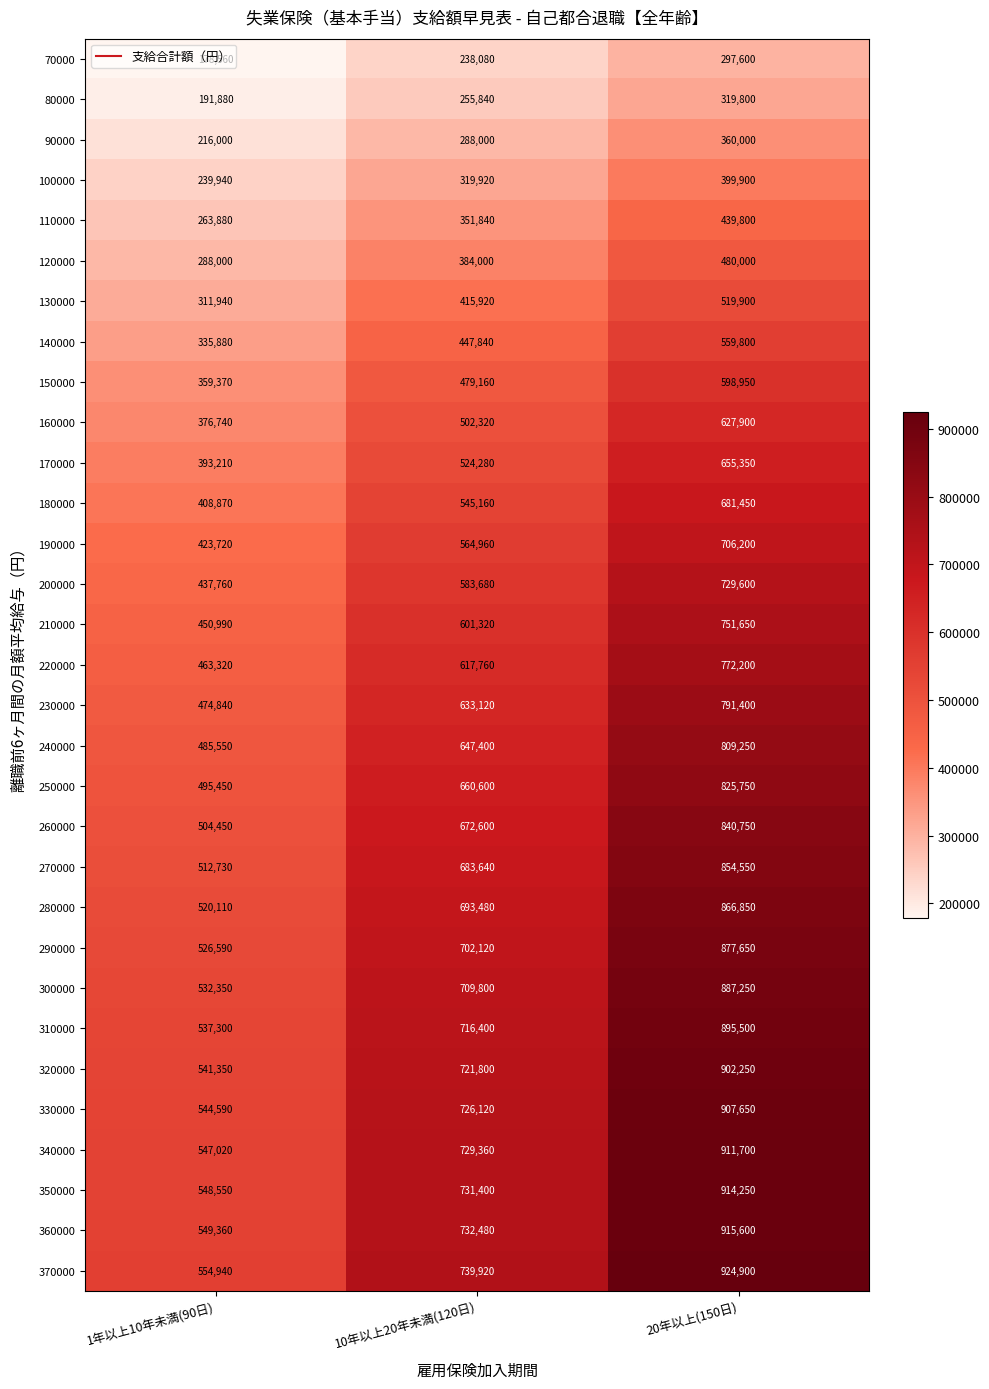

List the labels in order of 190000 value, smallest first.

1年以上10年未満(90日), 10年以上20年未満(120日), 20年以上(150日)